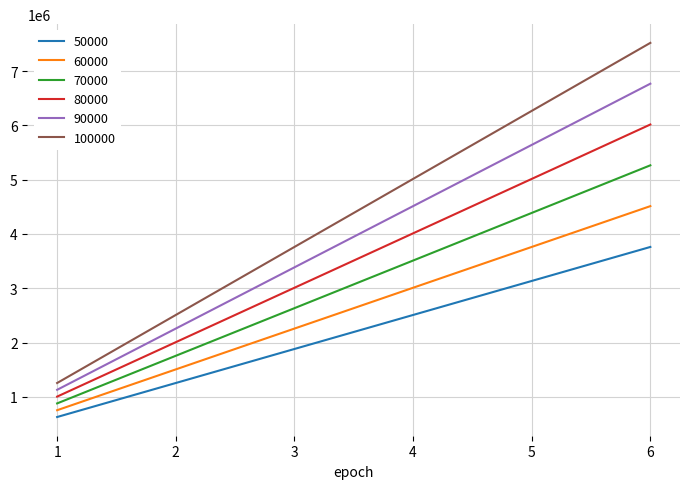

Which series has the largest range (max minus min)?

100000